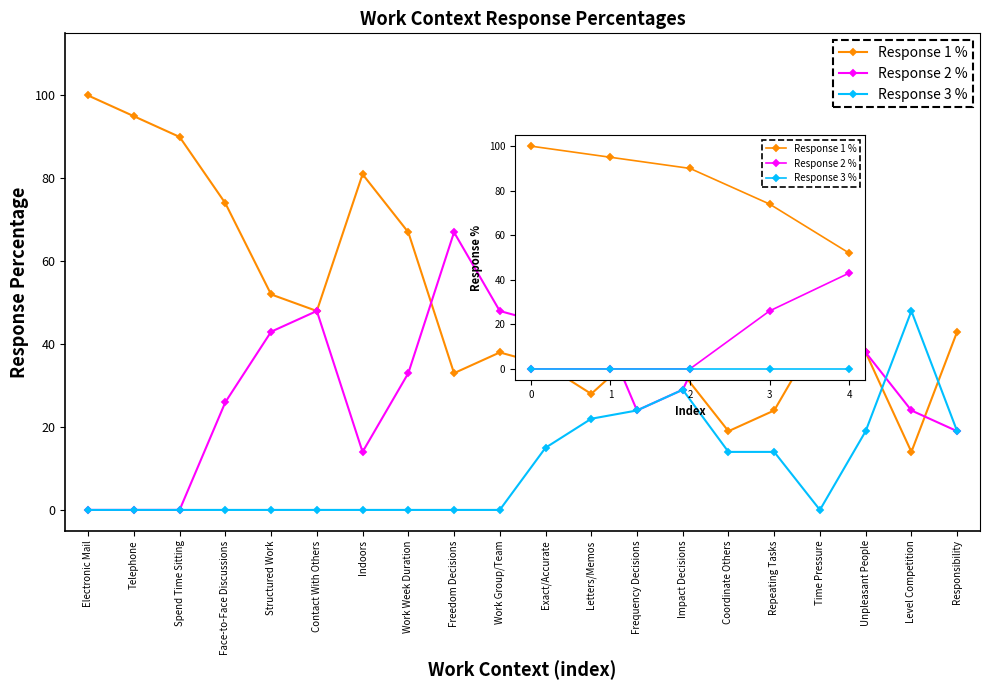

Which series has the largest total across all categories?

Response 1 %